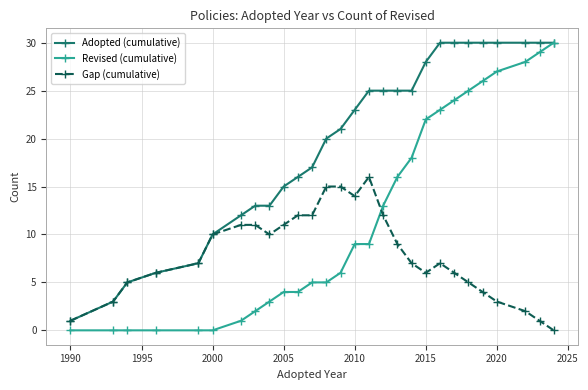

Which series has the widest spread of values?

Revised (cumulative)